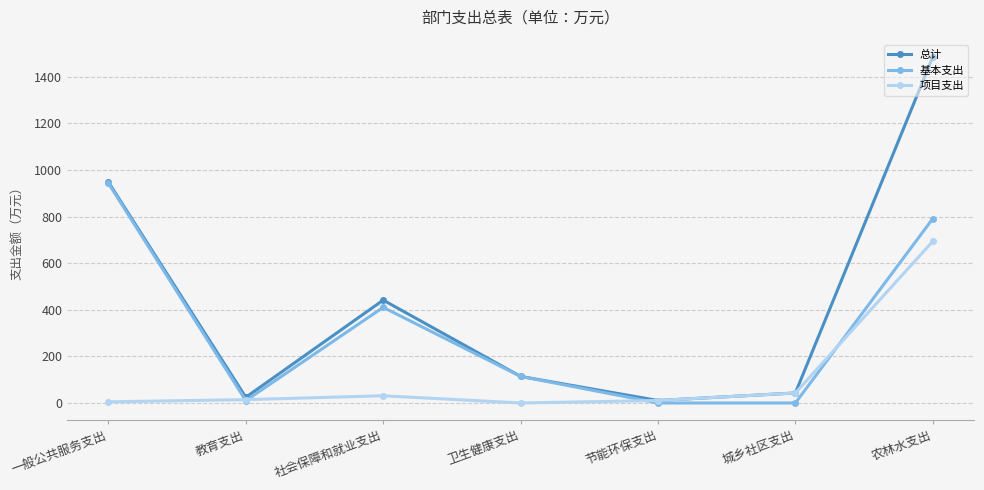

What is the spread (max minus min) of values at 社会保障和就业支出?

410.6